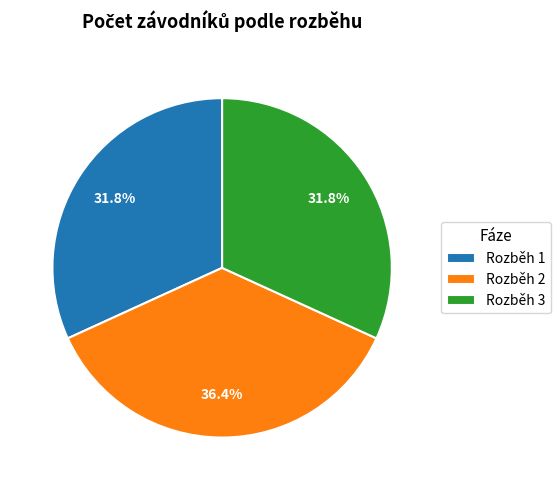

What percentage is NOT represented by Rozběh 3?

68.2%